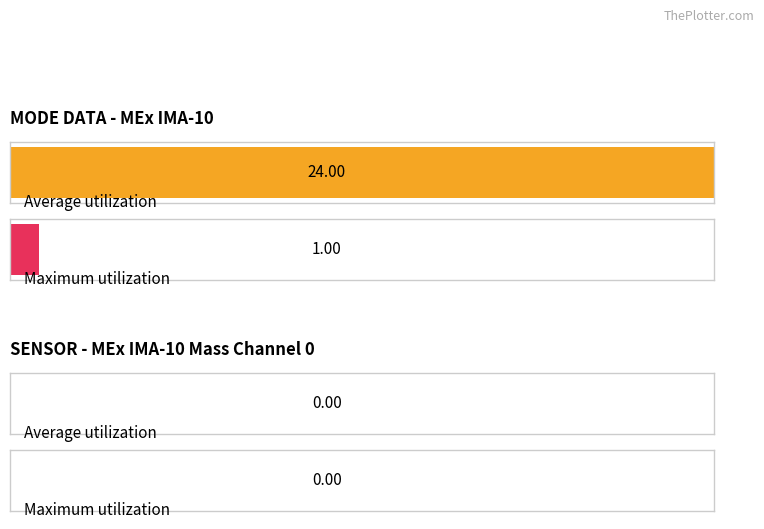

What are all the series names shown in the legend?

Average utilization, Maximum utilization